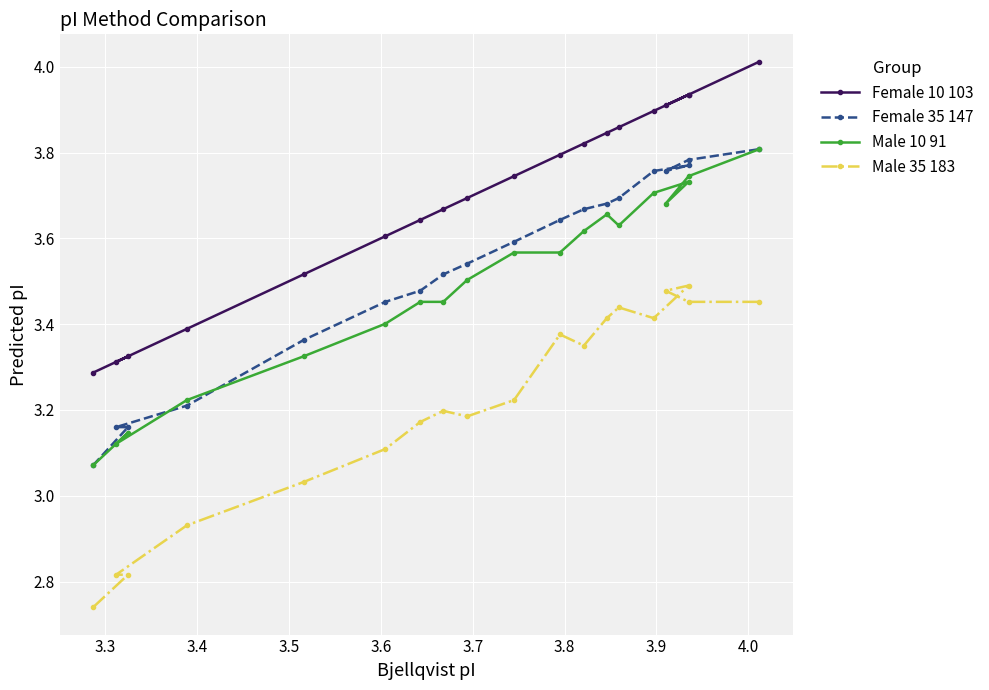

The value of Male 35 183 at 3.3 is 3.7. True or false?

False